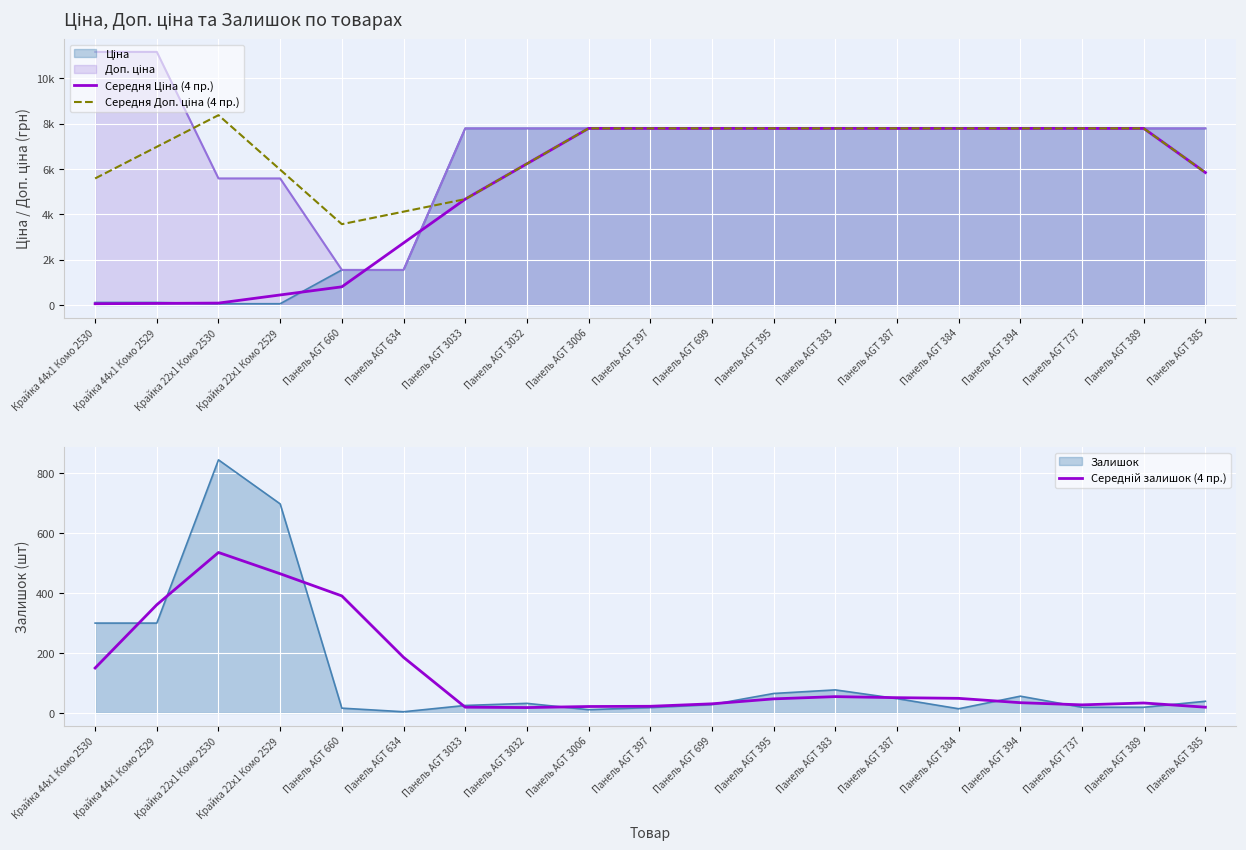

What is the approximate value of Середній залишок (4 пр.) at Панель AGT 389?

33.2